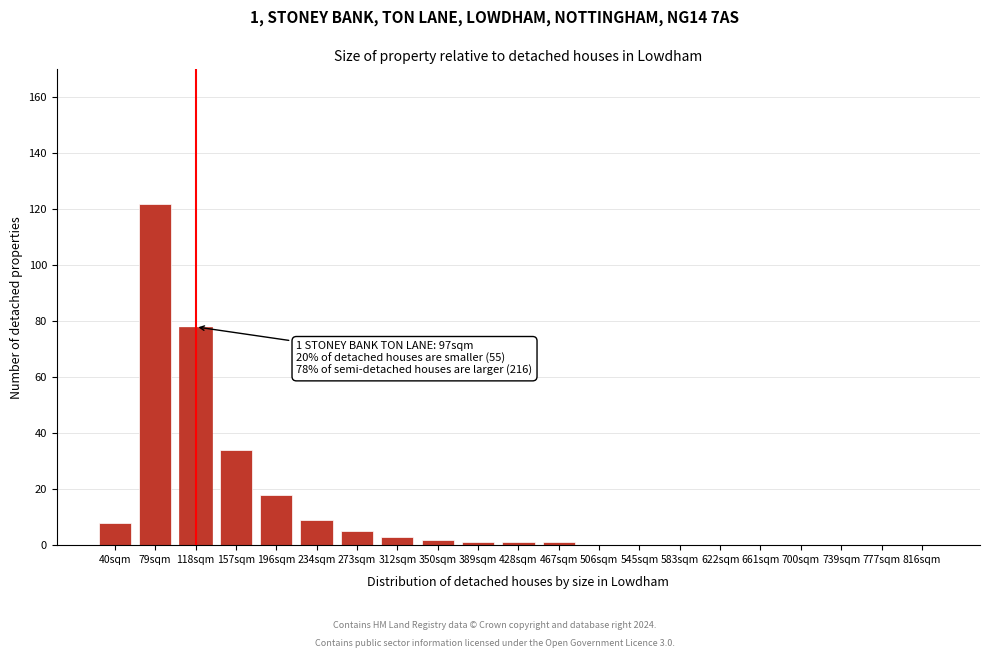

Reading left to right, what are all the values shown in this chart?

40sqm=8	79sqm=122	118sqm=78	157sqm=34	196sqm=18	234sqm=9	273sqm=5	312sqm=3	350sqm=2	389sqm=1	428sqm=1	467sqm=1	506sqm=0	545sqm=0	583sqm=0	622sqm=0	661sqm=0	700sqm=0	739sqm=0	777sqm=0	816sqm=0